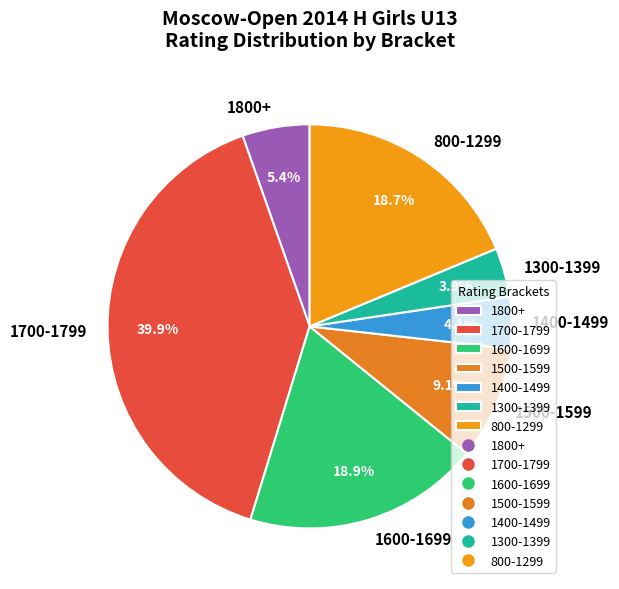

What is the largest slice in the pie chart?

1700-1799